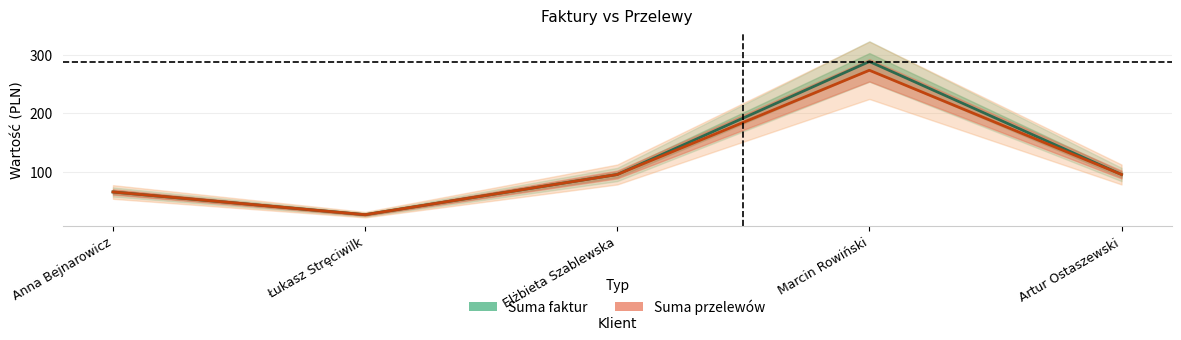

What is the maximum value for Suma przelewów?

274